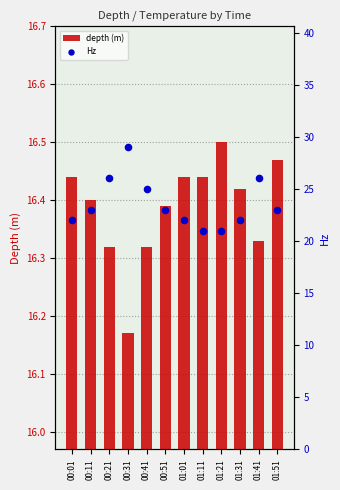

Which series reaches the minimum Y coordinate?

depth (m)